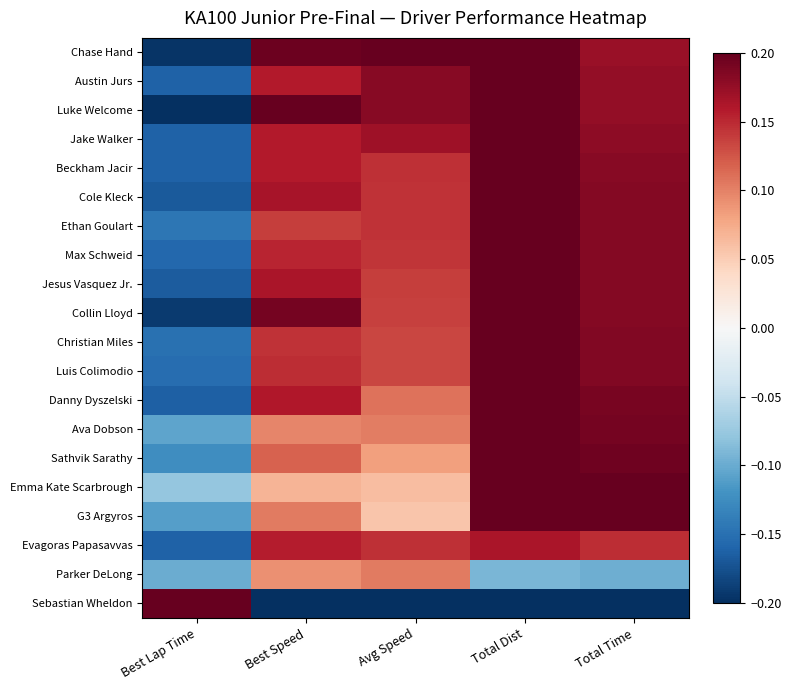

List the series in order of their peak value, highest first.

Chase Hand, Austin Jurs, Luke Welcome, Jake Walker, Beckham Jacir, Cole Kleck, Ethan Goulart, Max Schweid, Jesus Vasquez Jr., Collin Lloyd, Christian Miles, Luis Colimodio, Danny Dyszelski, Ava Dobson, Sathvik Sarathy, Emma Kate Scarbrough, G3 Argyros, Sebastian Wheldon, Evagoras Papasavvas, Parker DeLong